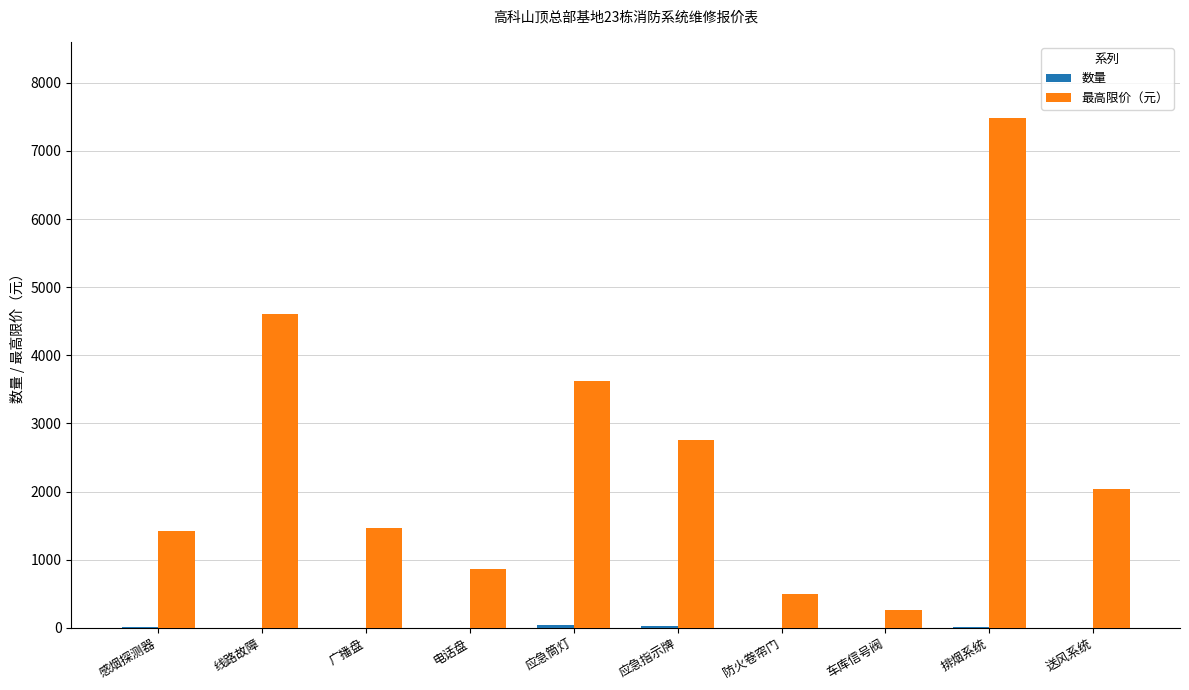

Which series has the largest total across all categories?

最高限价（元）